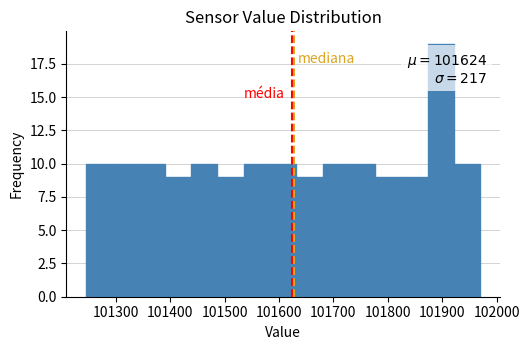

Over which range of the x-axis is the bar tallest?

101870 to 101920